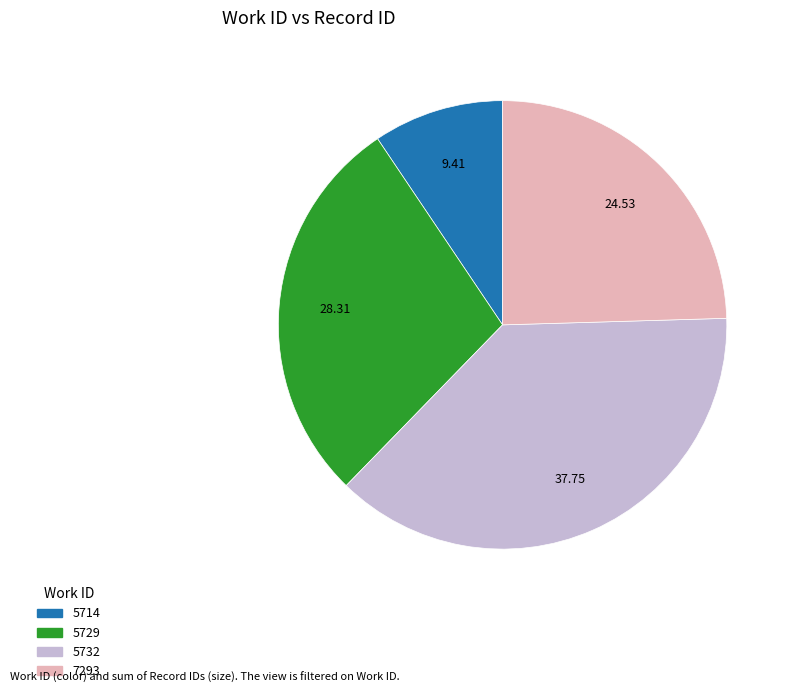

Does 7293 represent more than half of the total?

No